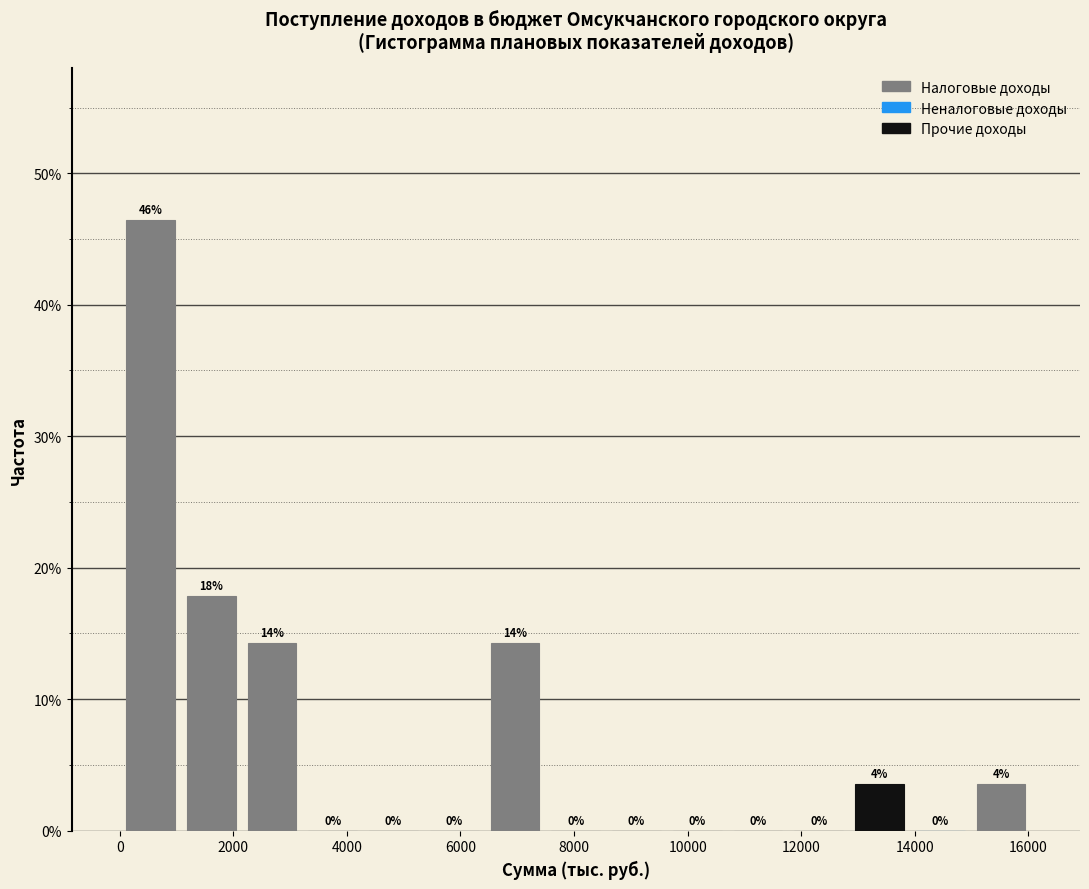

Over which range of the x-axis is the bar tallest?

0 to 1000